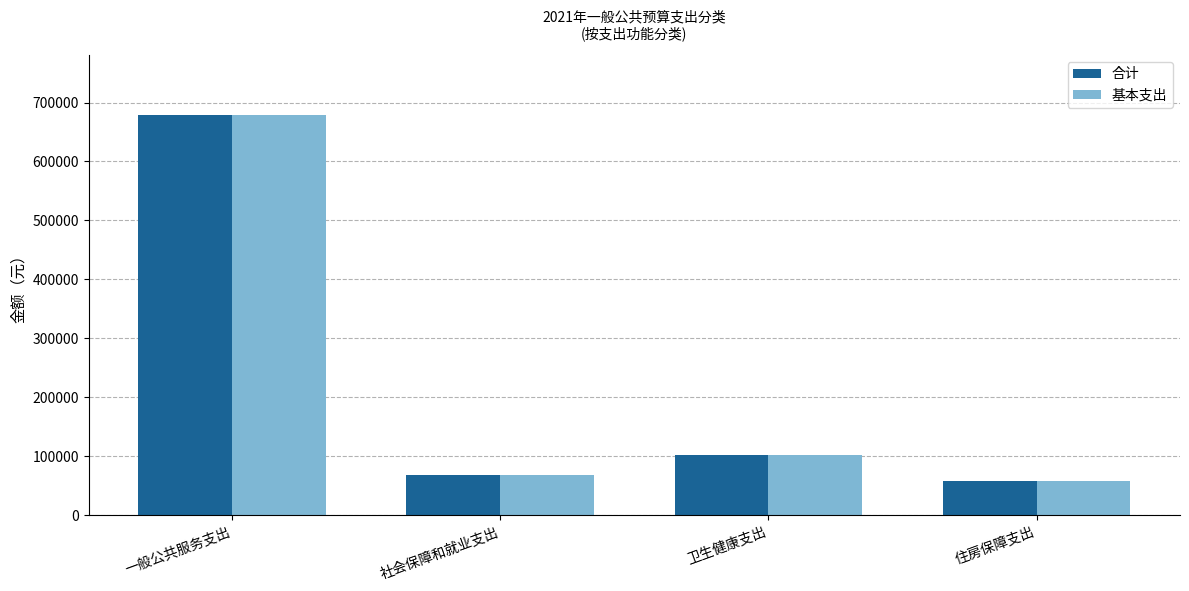

Reading right to left, transcribe all the data shown in this chart.

合计: 58021.3	102534.2	68481.8	678937.7
基本支出: 58021.3	102534.2	68481.8	678937.7